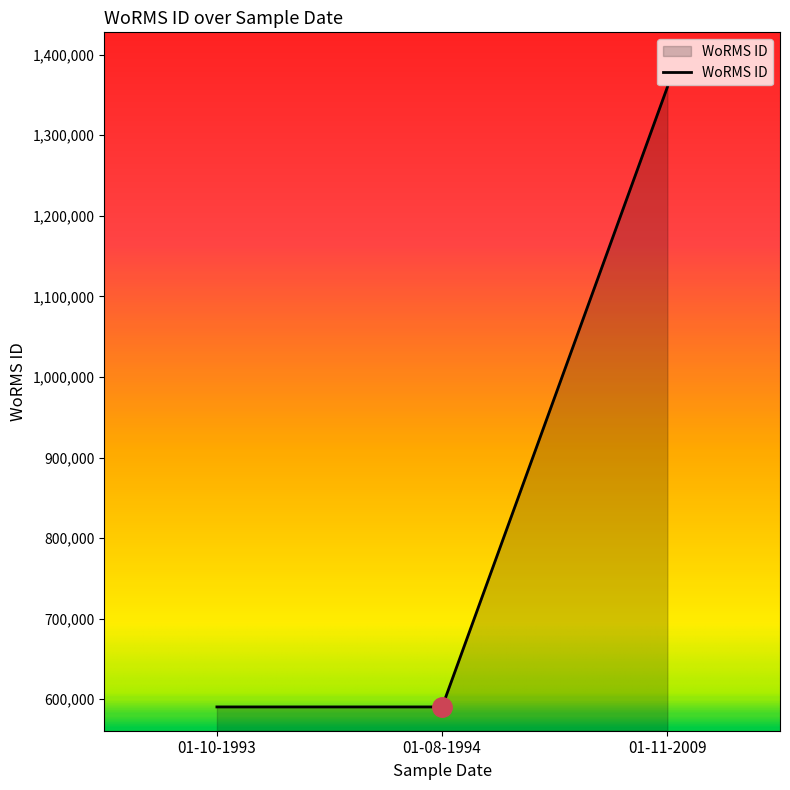

Where is the data nearest to the value 975099?

01-10-1993